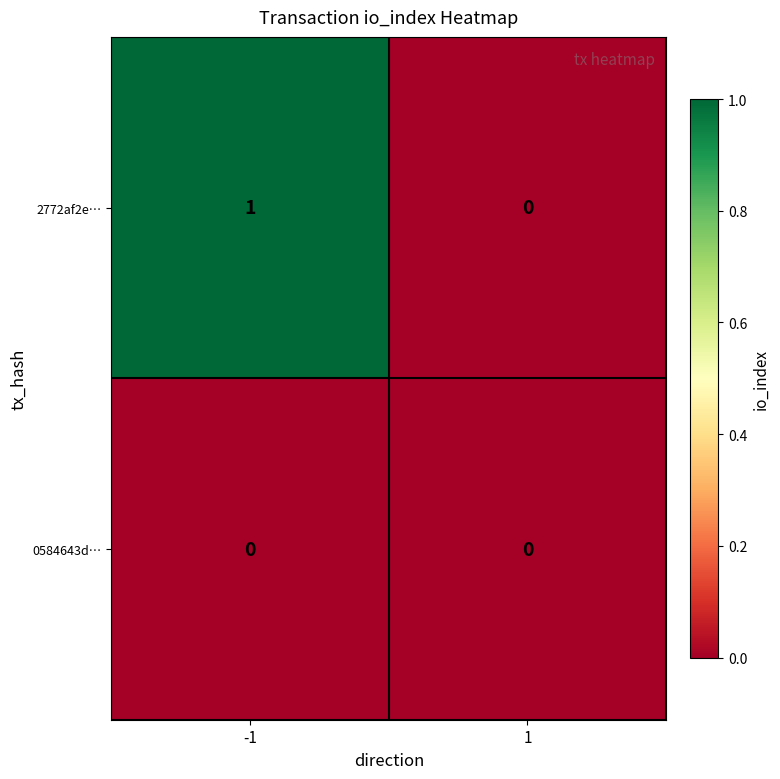

The value of 2772af2e… at -1 is 1. True or false?

True